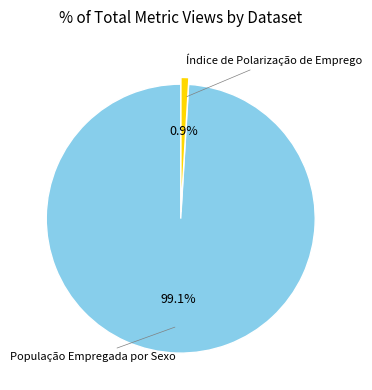

Is there any slice that represents more than half of the pie?

Yes